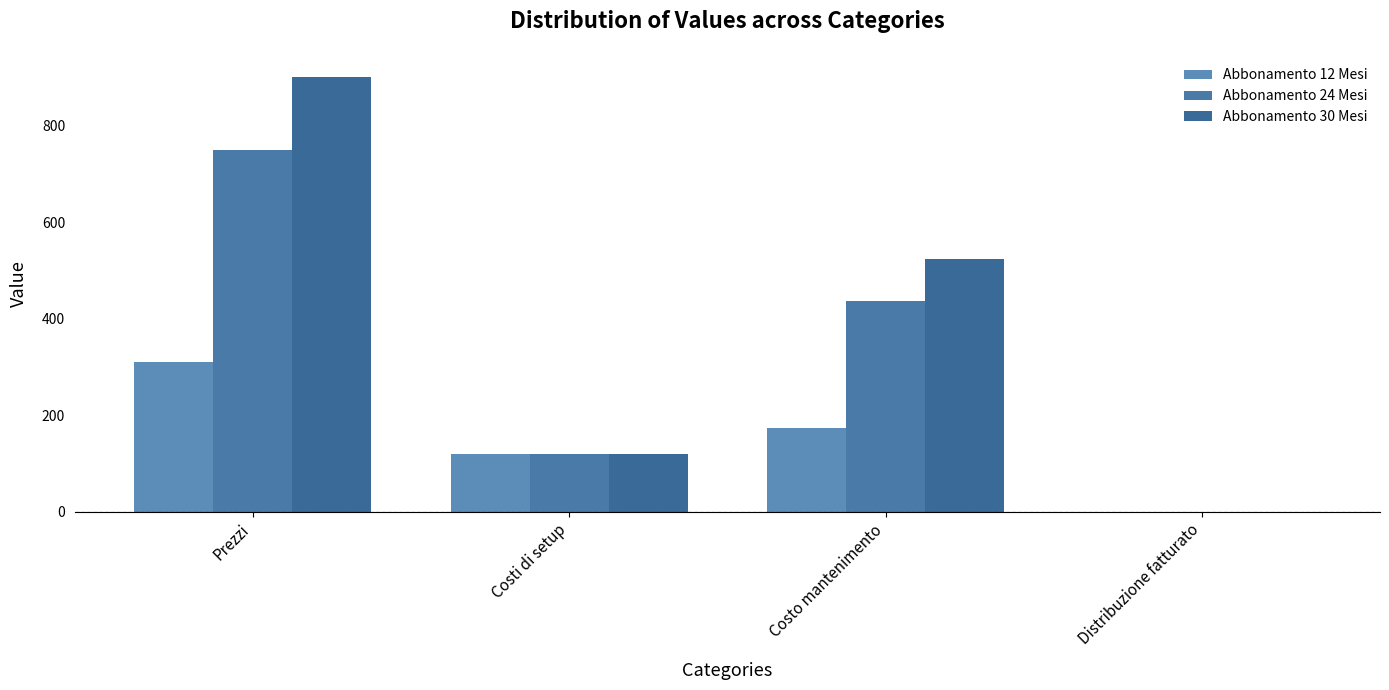

At which label is Abbonamento 24 Mesi closest to 375?

Costo mantenimento